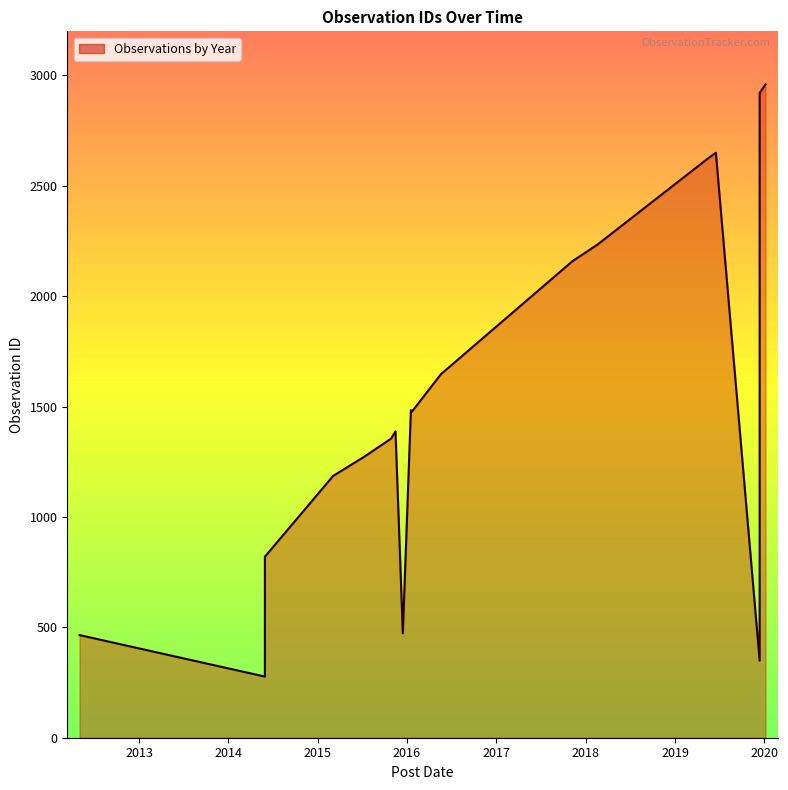

What is the ratio of the value at 2017-11-12 to the value at 2019-06-17?

0.8